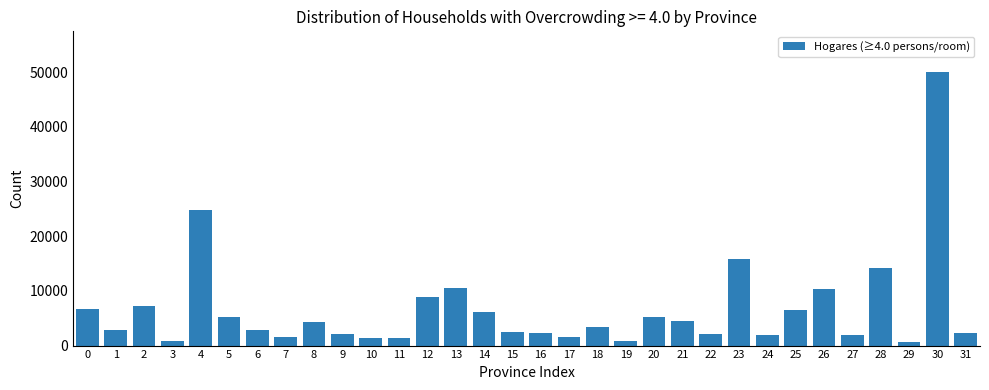

What is the value of the 28th bar from the left?

1980